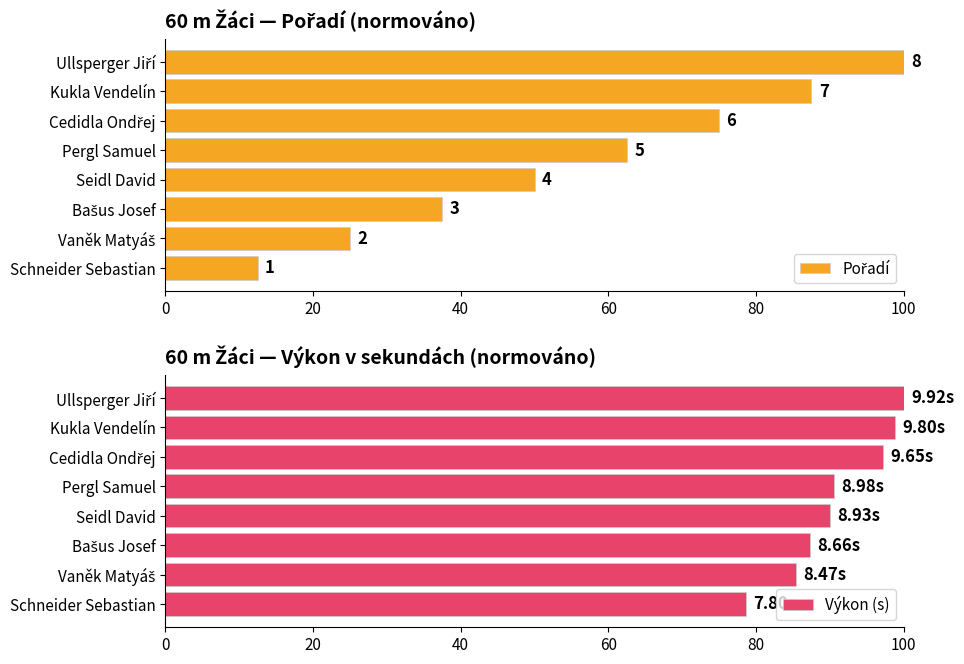

What is the difference between the maximum and second lowest values in the Výkon (s) series?

14.6